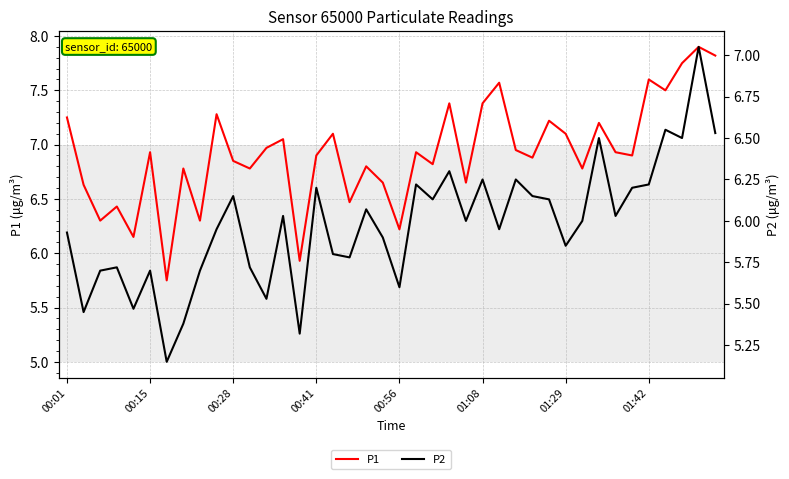

At which label does P1 first exceed 6?

00:01